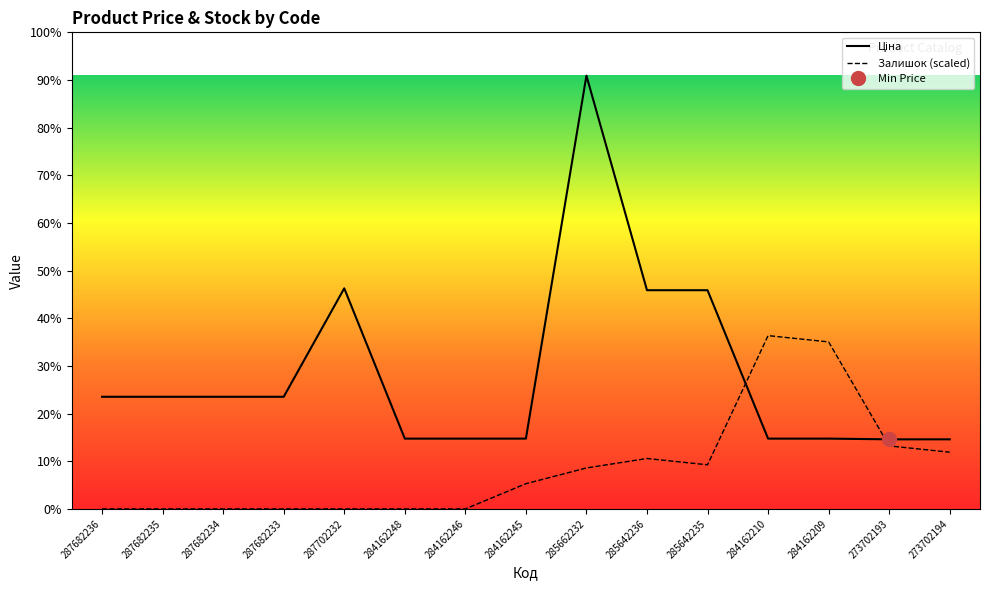

How many data points does each series have?

15